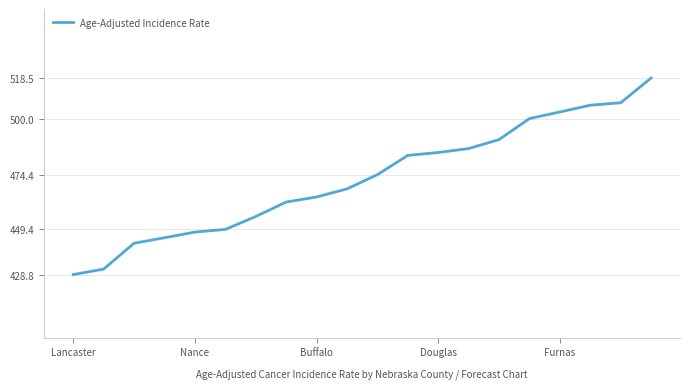

What is the greatest value displayed?

518.5